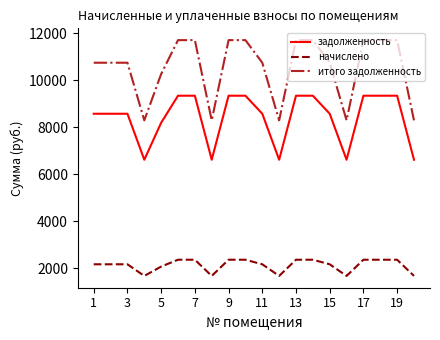

How many distinct data groups are displayed?

3